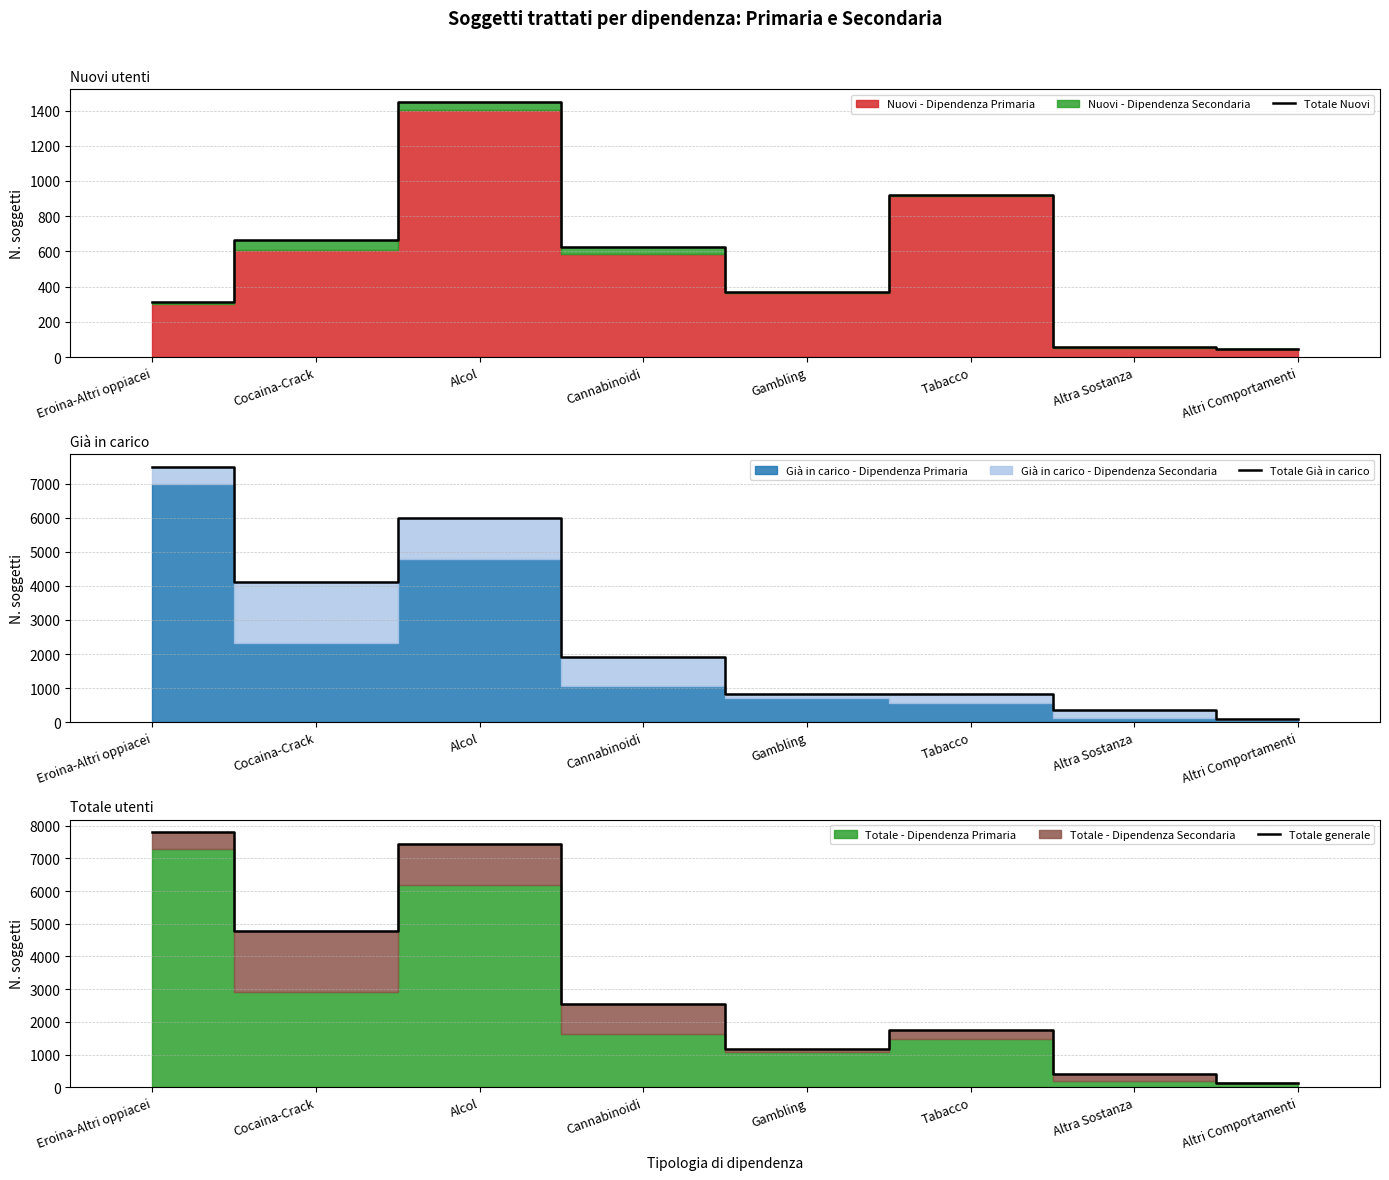

True or false: Totale generale and Totale Nuovi intersect in this chart.

False